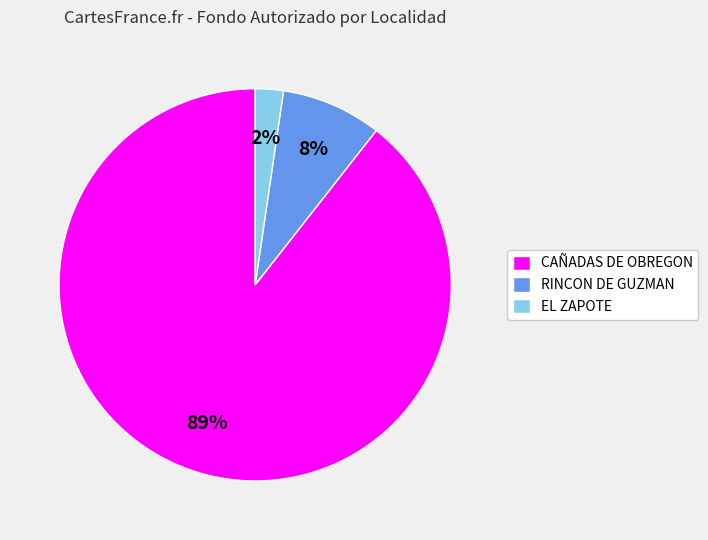

Between RINCON DE GUZMAN and CAÑADAS DE OBREGON, which is larger?

CAÑADAS DE OBREGON